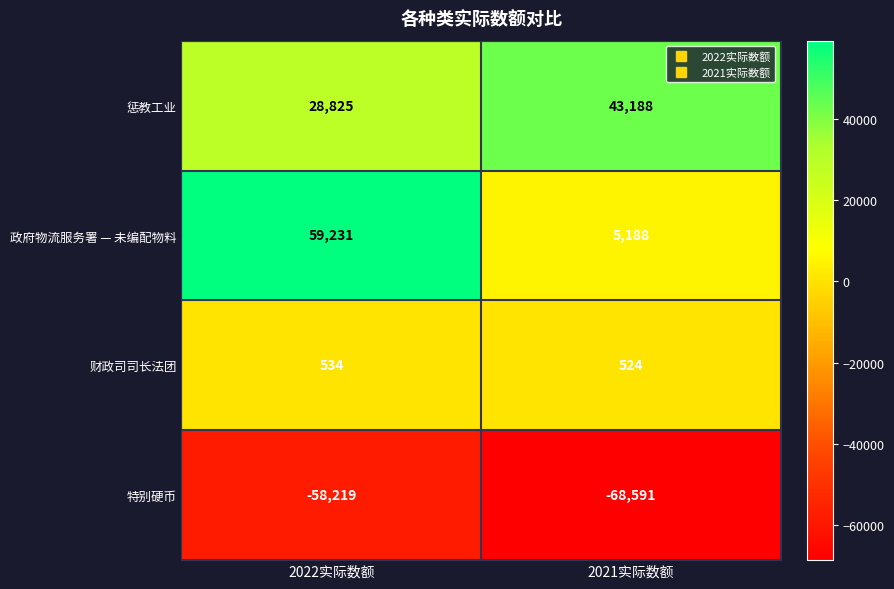

The value of 政府物流服务署 — 未编配物料 at 2022实际数额 is 102666. True or false?

False